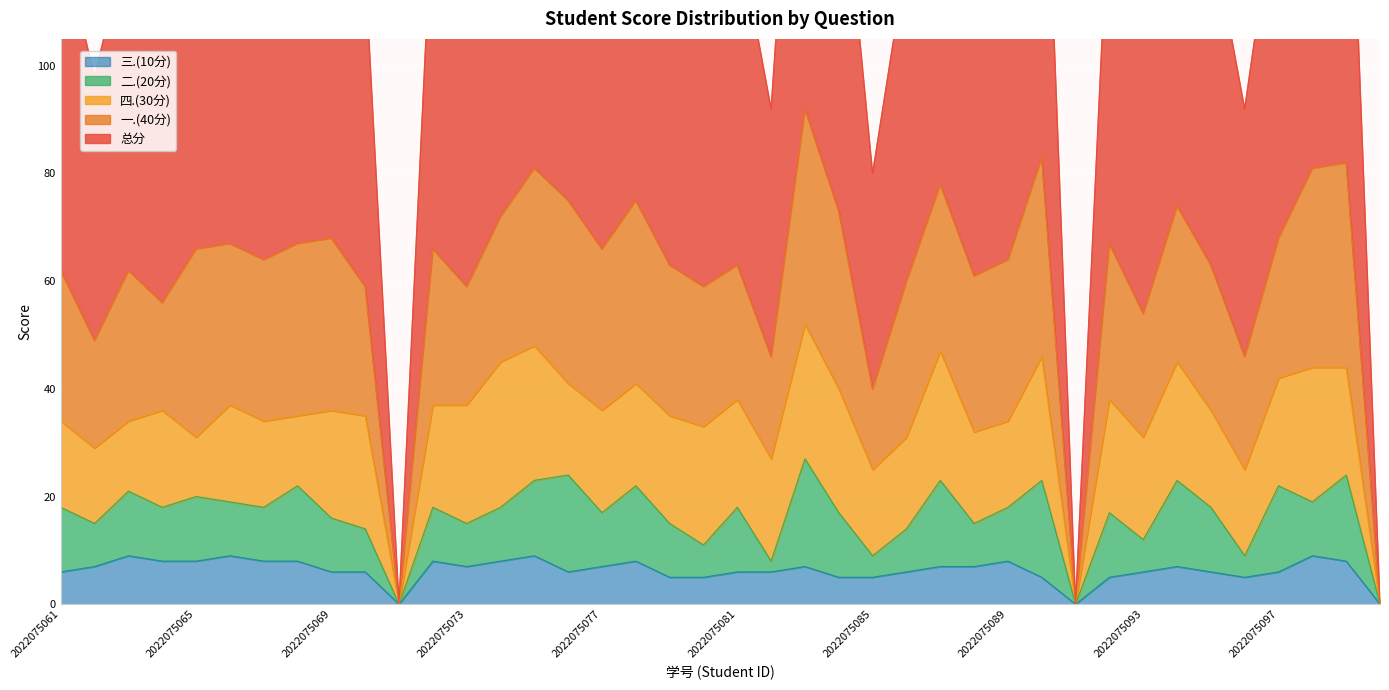

At which category is the sum across all series the highest?

2022075083